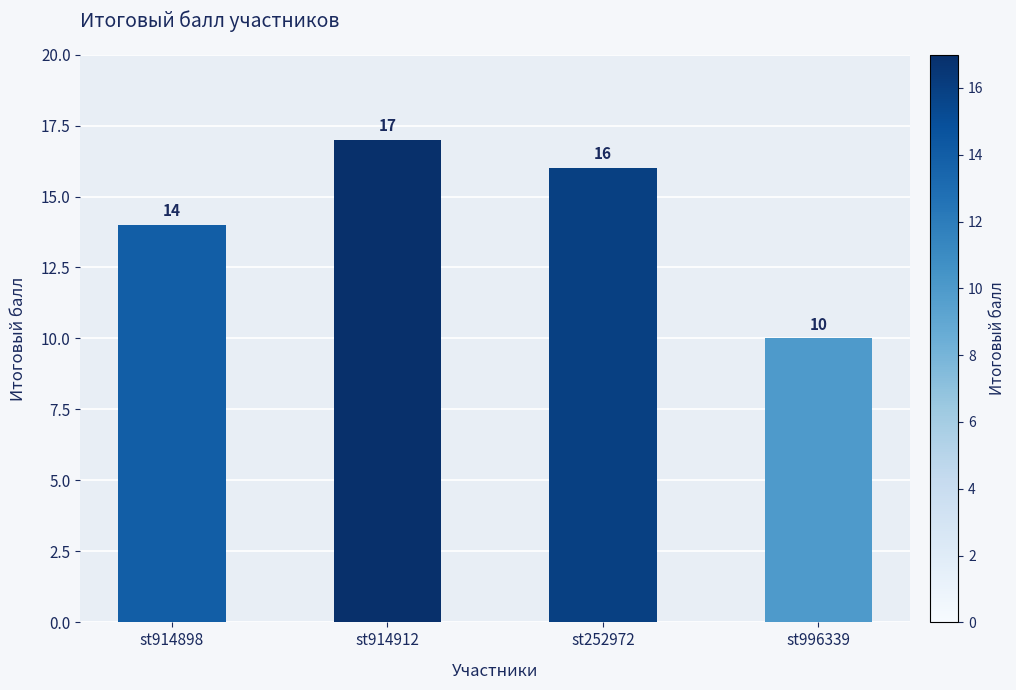

What is the average value?

14